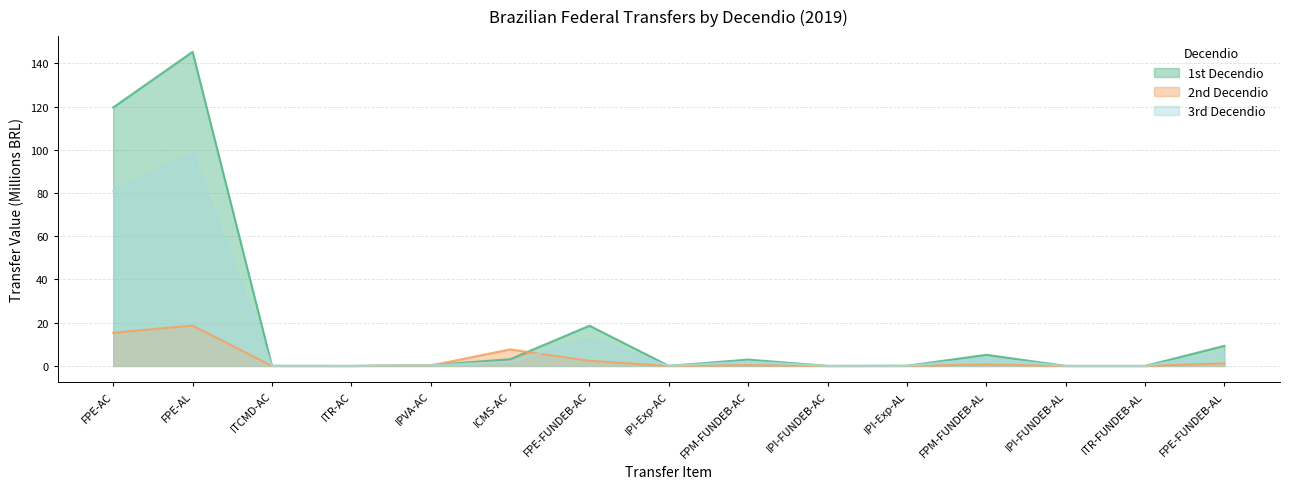

How many interior local peaks does the 2nd Decendio series have?

4